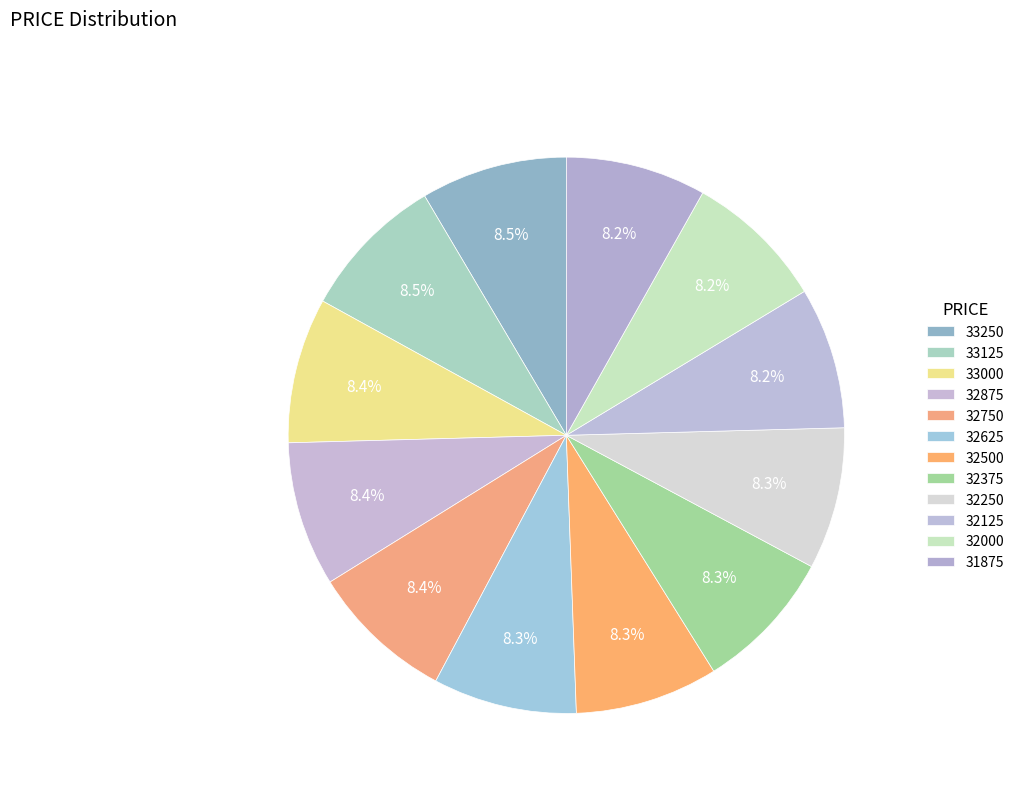

To the nearest percent, what is the average slice percentage?

8%